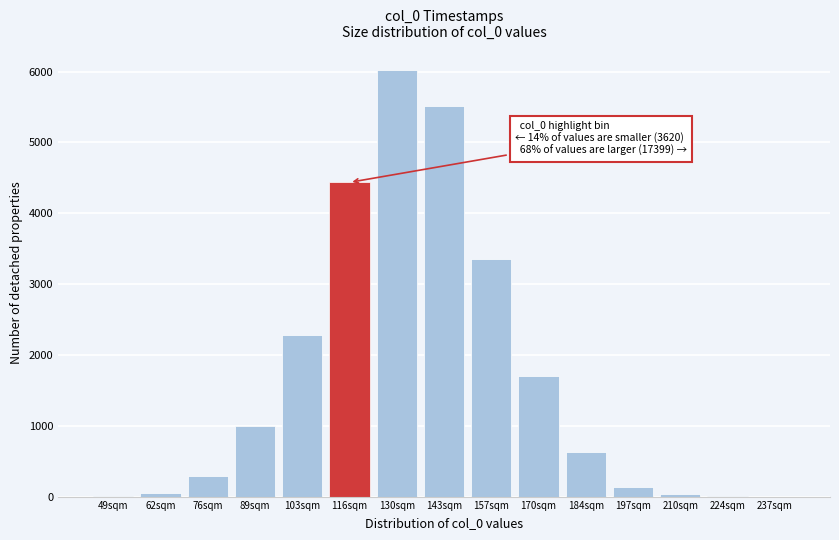

Which label corresponds to the largest value in the chart?

130sqm